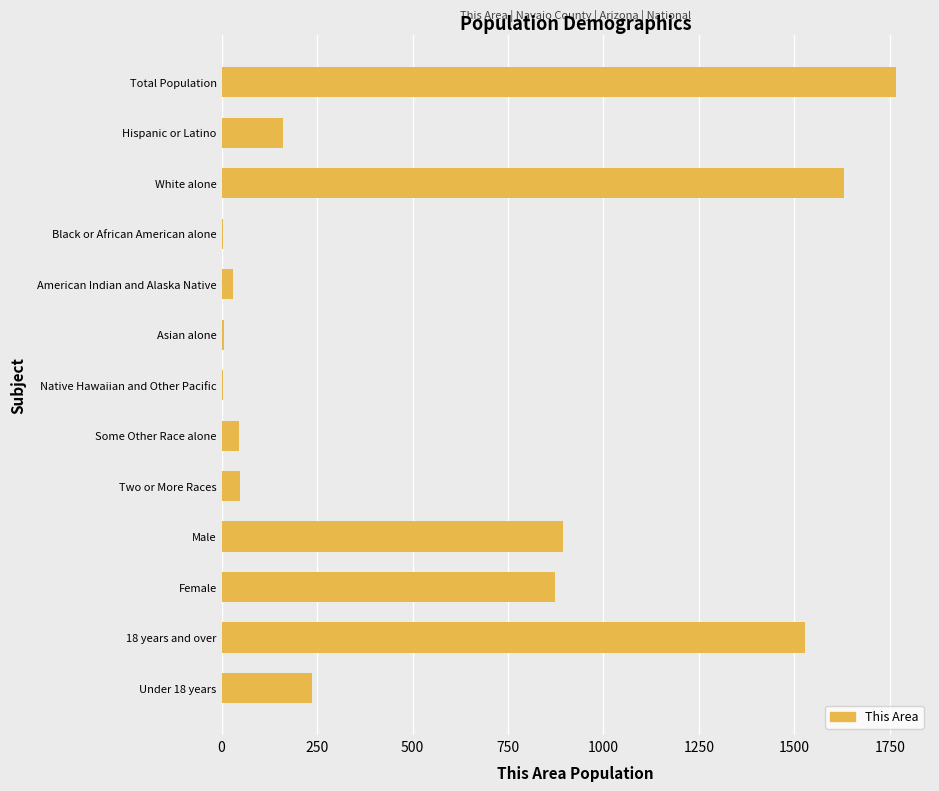

The chart shows a value of 46 at Some Other Race alone. True or false?

True